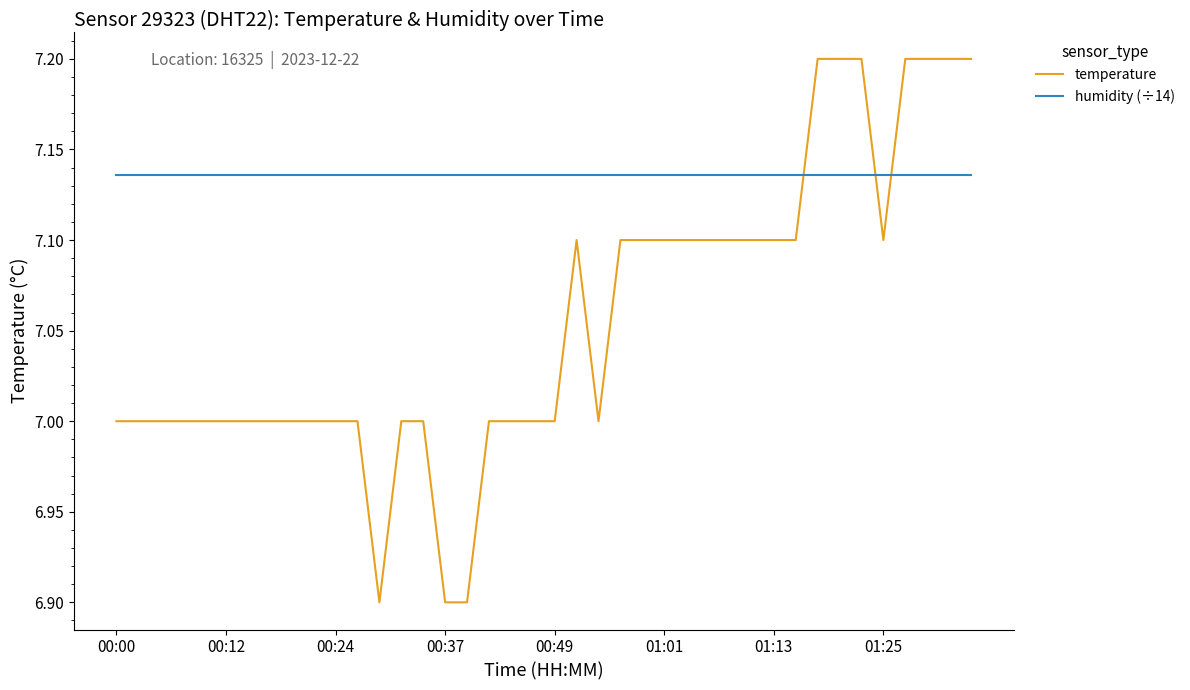

List the series in order of their overall mean, lowest first.

temperature, humidity (÷14)